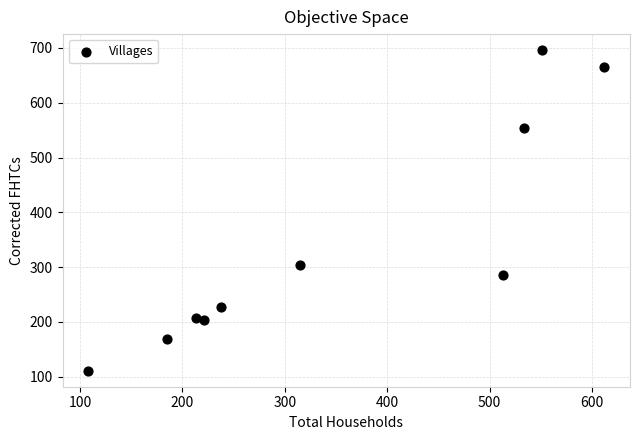

What Y value in the scatter plot is closest to 403?

304